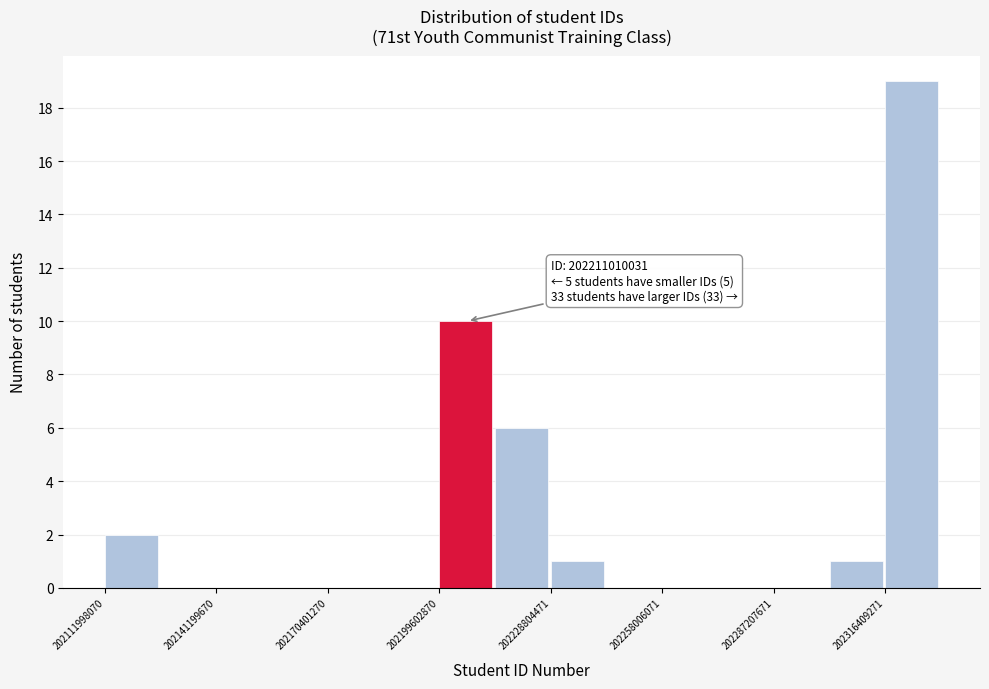

Read against the x-axis, roughly where is the centre of the tallest bar?

202325000000